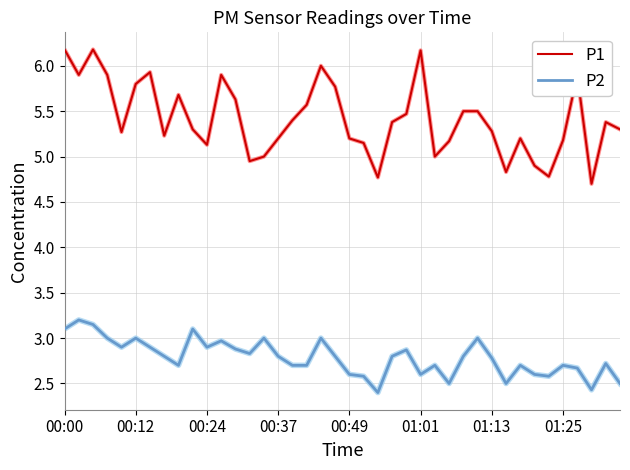

List the series in order of their overall mean, lowest first.

P2, P1